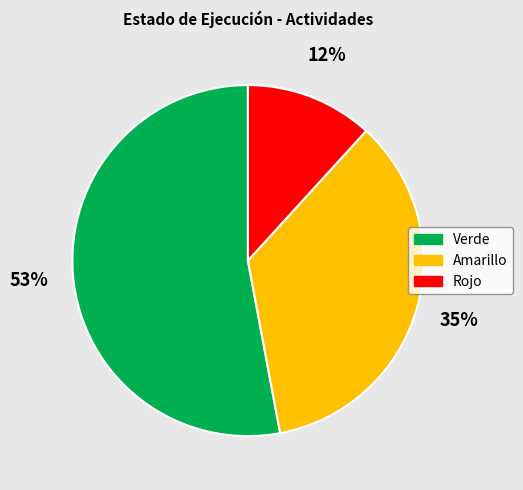

The Amarillo slice represents 35% of the pie. True or false?

True